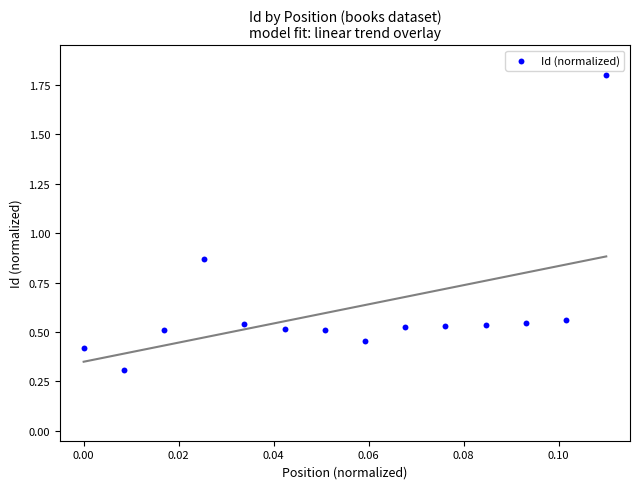

What is the range of Y values (max minus min)?

1.5